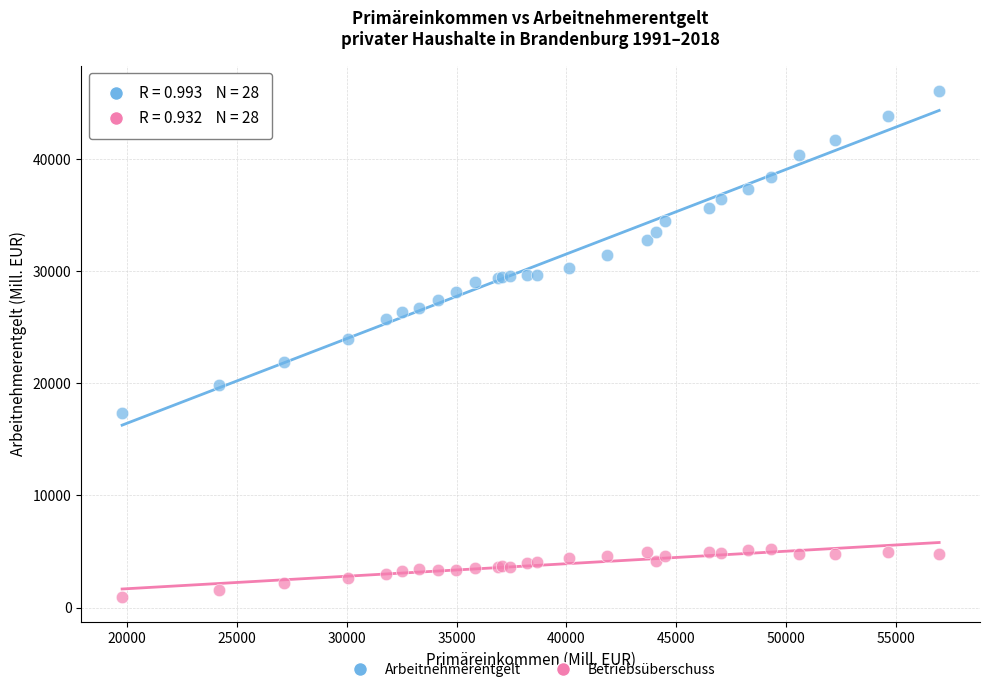

Which series has the widest spread of Y values?

Arbeitnehmerentgelt